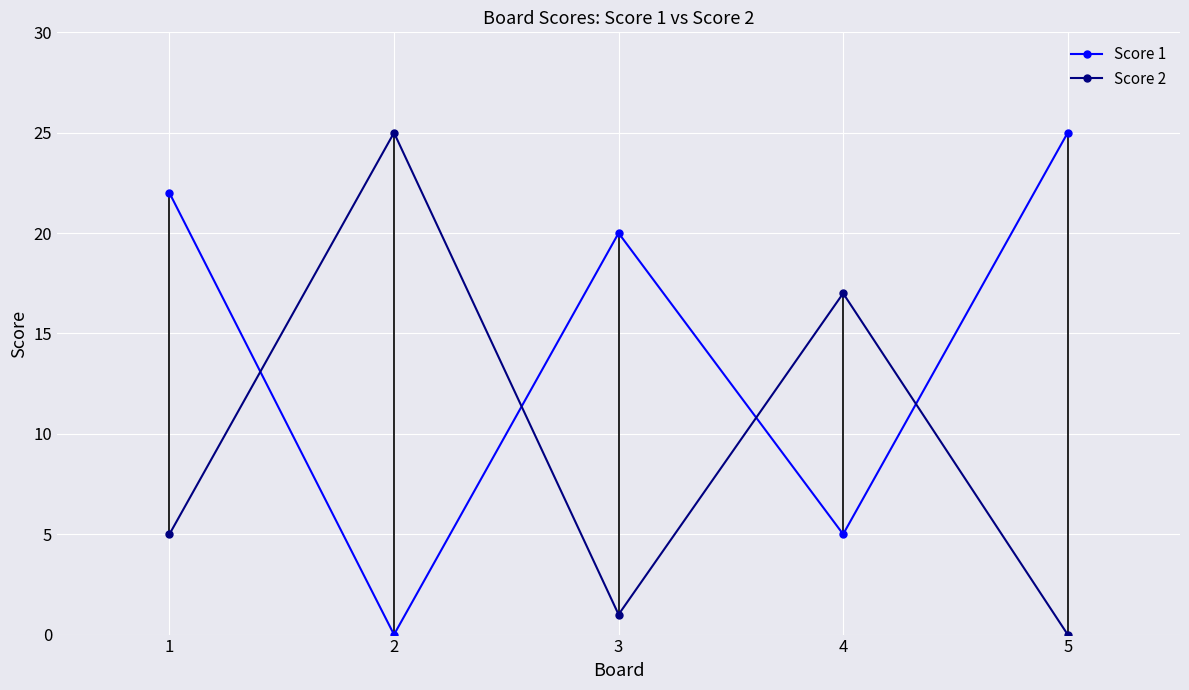

Where do Score 1 and Score 2 first cross each other?

1 and 2